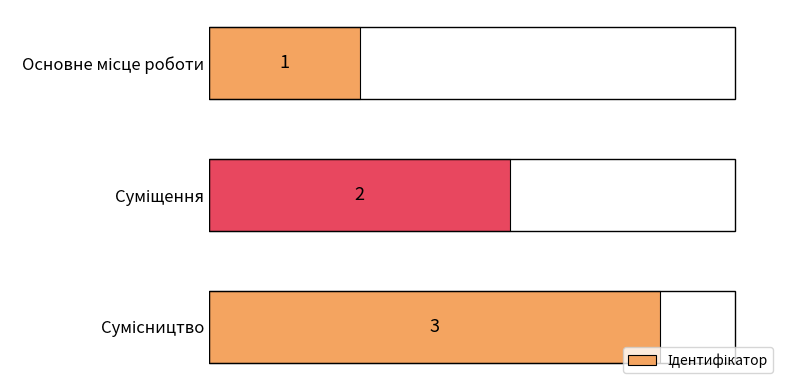

Count the number of categories in the chart.

3